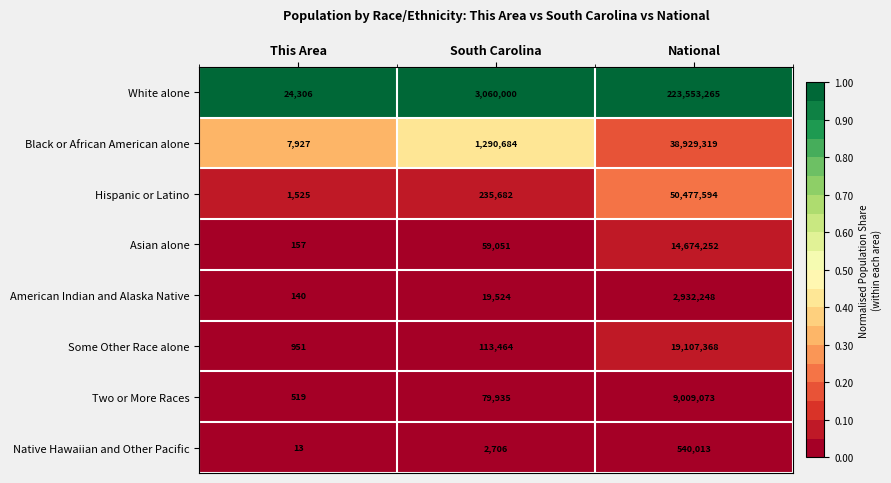

What is the sum of all Black or African American alone values?

40227930